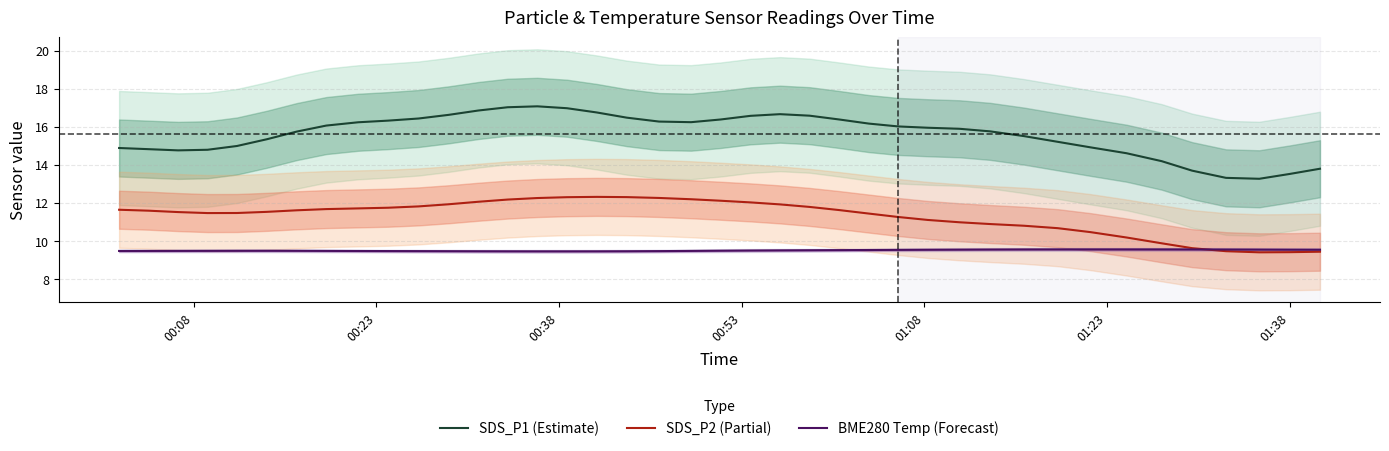

Which series has the widest spread of values?

SDS_P1 (Estimate)